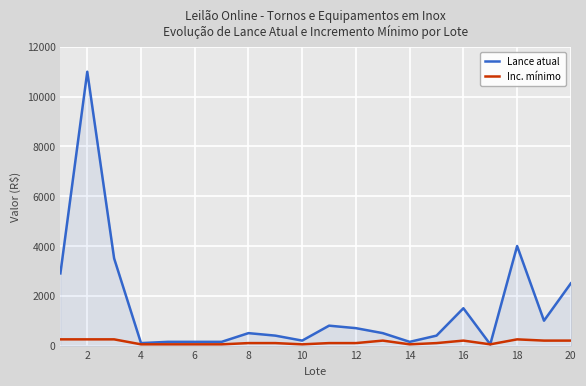

List the series in order of their peak value, highest first.

Lance atual, Inc. mínimo